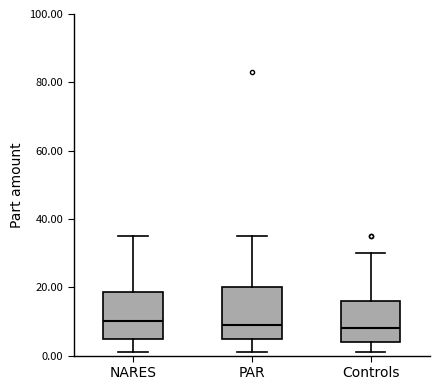

Reading left to right, read every box against the y-axis: the position of its median line, the range the box covers, and the ends of its whiskers. The values are not printed on the chart, so give them approximately, as read against the axis.

NARES: median 10, box 6 to 18, whiskers 2 to 36
PAR: median 10, box 4 to 20, whiskers 2 to 36
Controls: median 8, box 4 to 16, whiskers 2 to 30